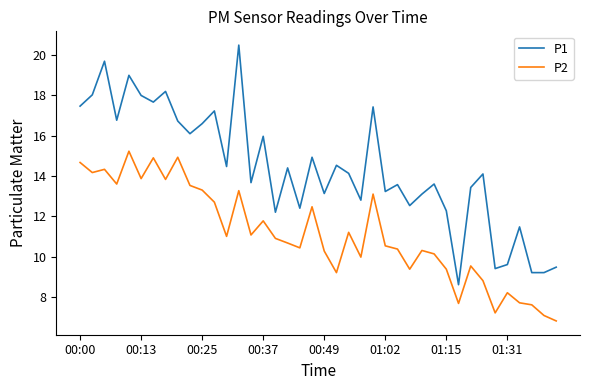

What is the difference between the maximum and minimum values in the P1 series?

11.9